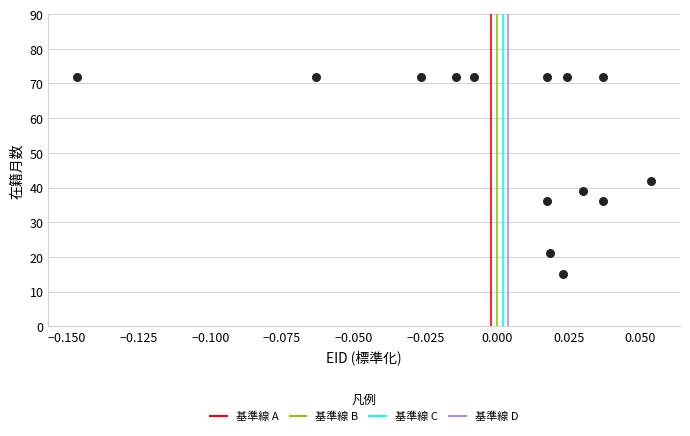

What is the range of Y values (max minus min)?

57